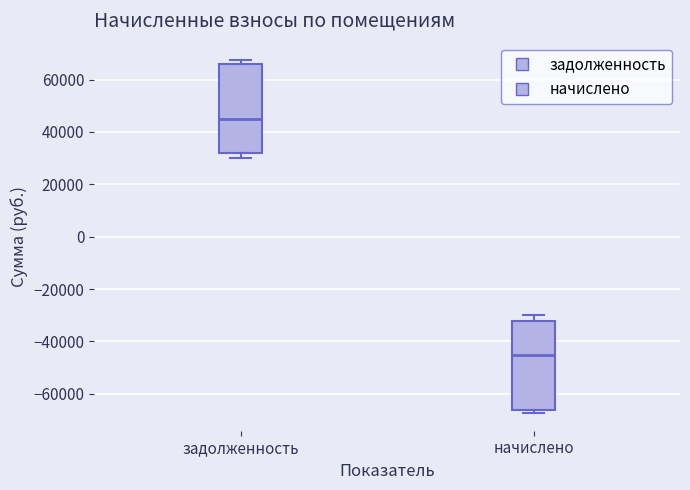

Reading left to right, read every box against the y-axis: the position of its median line, the range the box covers, and the ends of its whiskers. The values are not printed on the chart, so give them approximately, as read against the axis.

задолженность: median 46000, box 32000 to 66000, whiskers 30000 to 68000
начислено: median -46000, box -66000 to -32000, whiskers -68000 to -30000